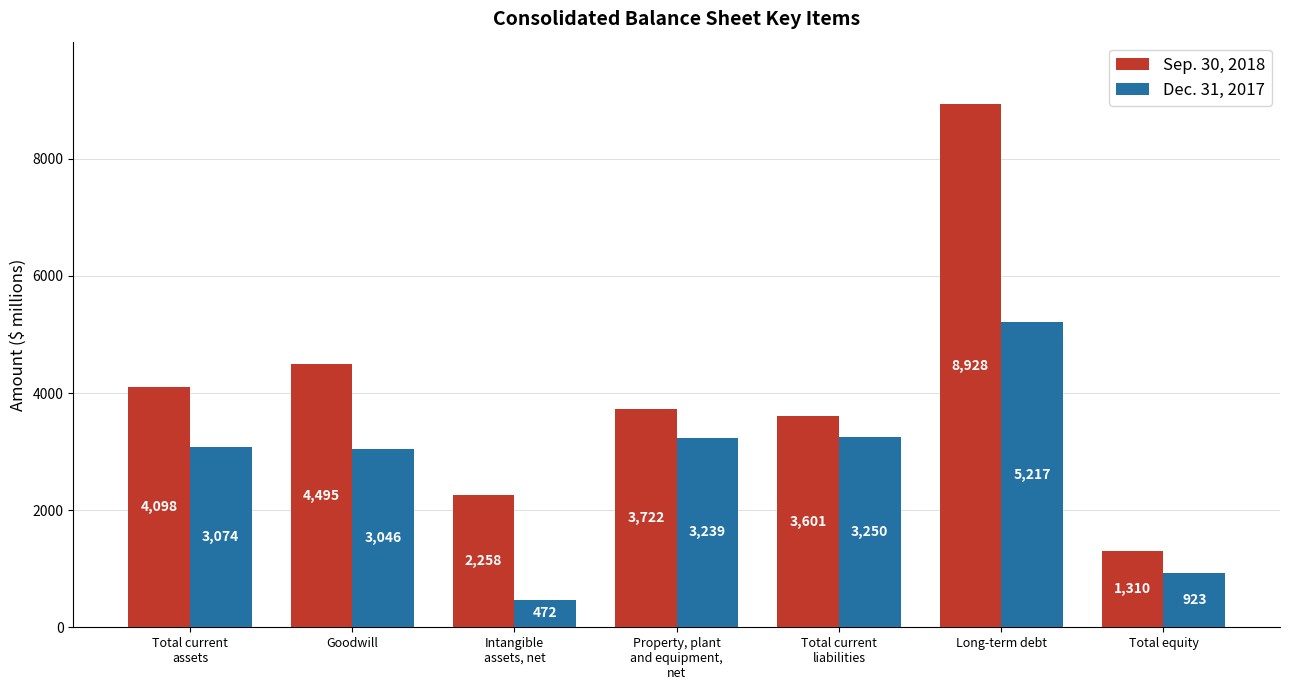

What is the highest value of the Dec. 31, 2017 series?

5217